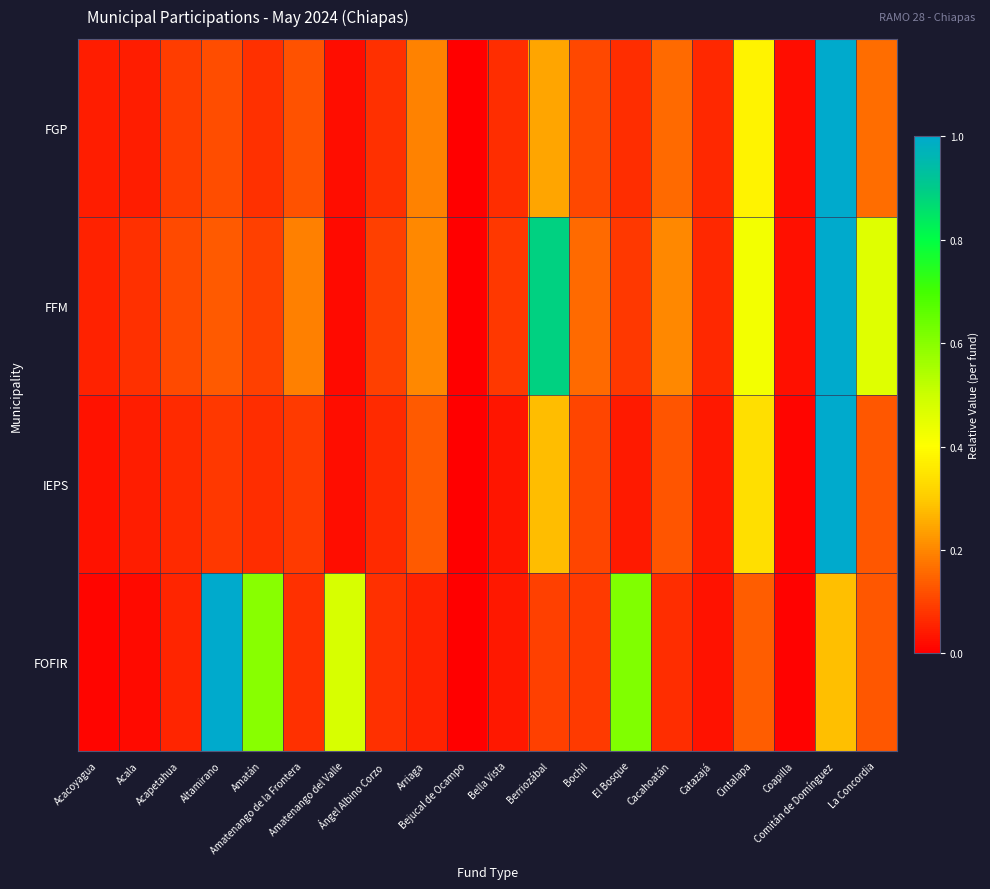

Reading right to left, extract all data points from this chart.

FGP: La Concordia=0.2	Comitán de Domínguez=1.0	Coapilla=0.0	Cintalapa=0.4	Catazajá=0.1	Cacahoatán=0.2	El Bosque=0.1	Bochil=0.1	Berriozábal=0.2	Bella Vista=0.1	Bejucal de Ocampo=0.0	Arriaga=0.2	Ángel Albino Corzo=0.1	Amatenango del Valle=0.0	Amatenango de la Frontera=0.1	Amatán=0.1	Altamirano=0.1	Acapetahua=0.1	Acala=0.0	Acacoyagua=0.0
FFM: La Concordia=0.5	Comitán de Domínguez=1.0	Coapilla=0.0	Cintalapa=0.4	Catazajá=0.1	Cacahoatán=0.2	El Bosque=0.1	Bochil=0.2	Berriozábal=0.9	Bella Vista=0.1	Bejucal de Ocampo=0.0	Arriaga=0.2	Ángel Albino Corzo=0.1	Amatenango del Valle=0.0	Amatenango de la Frontera=0.2	Amatán=0.1	Altamirano=0.1	Acapetahua=0.1	Acala=0.1	Acacoyagua=0.1
IEPS: La Concordia=0.1	Comitán de Domínguez=1.0	Coapilla=0.0	Cintalapa=0.3	Catazajá=0.0	Cacahoatán=0.1	El Bosque=0.0	Bochil=0.1	Berriozábal=0.3	Bella Vista=0.0	Bejucal de Ocampo=0.0	Arriaga=0.1	Ángel Albino Corzo=0.1	Amatenango del Valle=0.0	Amatenango de la Frontera=0.1	Amatán=0.1	Altamirano=0.1	Acapetahua=0.1	Acala=0.0	Acacoyagua=0.0
FOFIR: La Concordia=0.1	Comitán de Domínguez=0.3	Coapilla=0.0	Cintalapa=0.1	Catazajá=0.0	Cacahoatán=0.1	El Bosque=0.6	Bochil=0.1	Berriozábal=0.1	Bella Vista=0.0	Bejucal de Ocampo=0.0	Arriaga=0.1	Ángel Albino Corzo=0.1	Amatenango del Valle=0.5	Amatenango de la Frontera=0.1	Amatán=0.6	Altamirano=1.0	Acapetahua=0.1	Acala=0.0	Acacoyagua=0.0